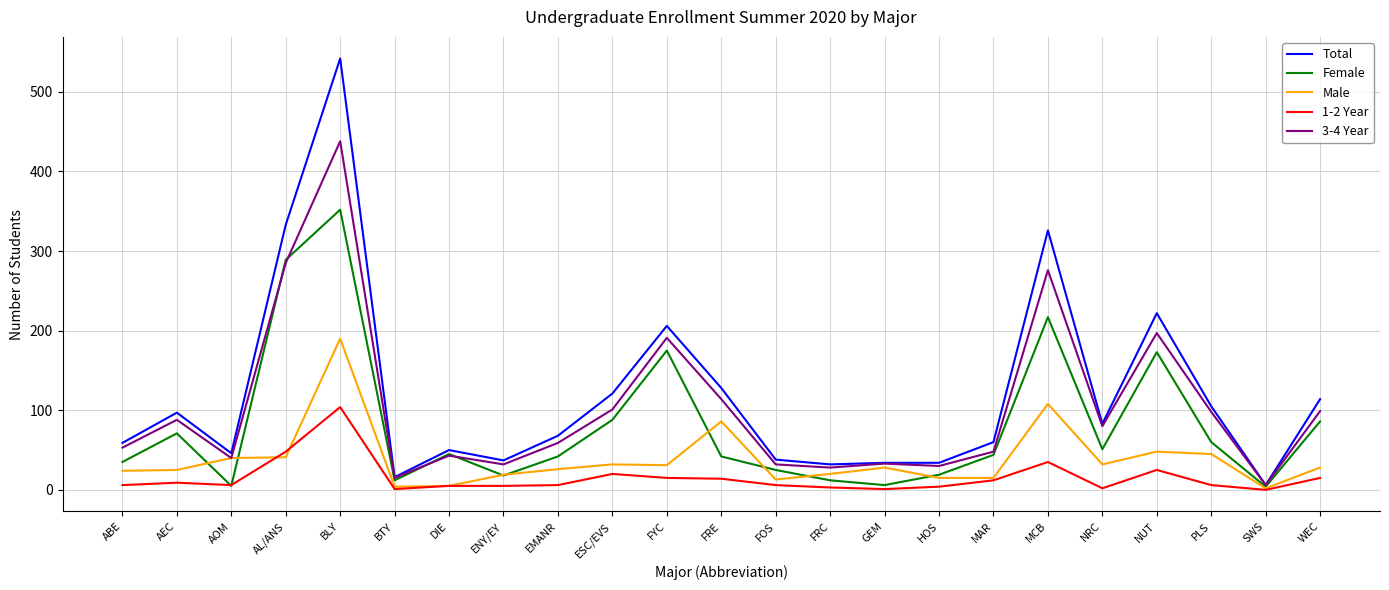

Which series has the widest spread of values?

Total